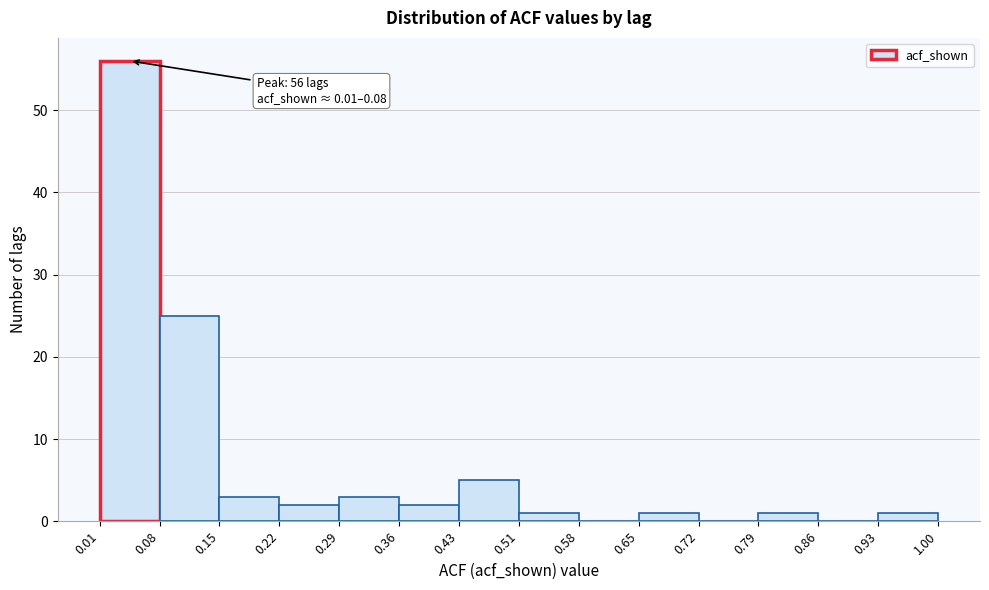

Over which range of the x-axis is the bar tallest?

0.01 to 0.08